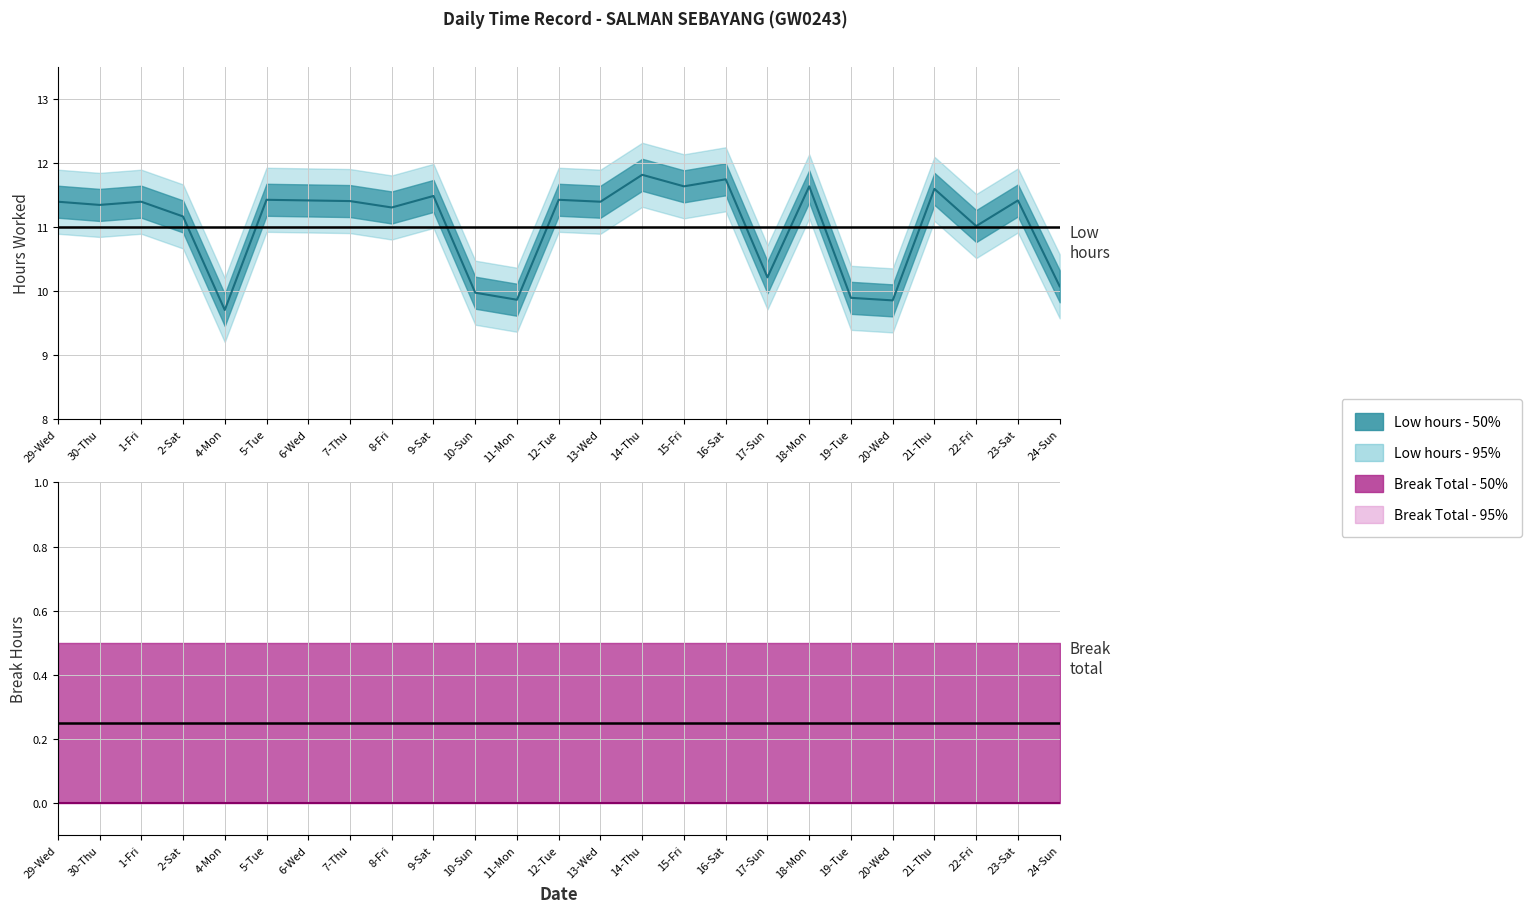

Is the value of Break lower band at 24-Sun greater than the value of Low upper band at 24-Sun?

No